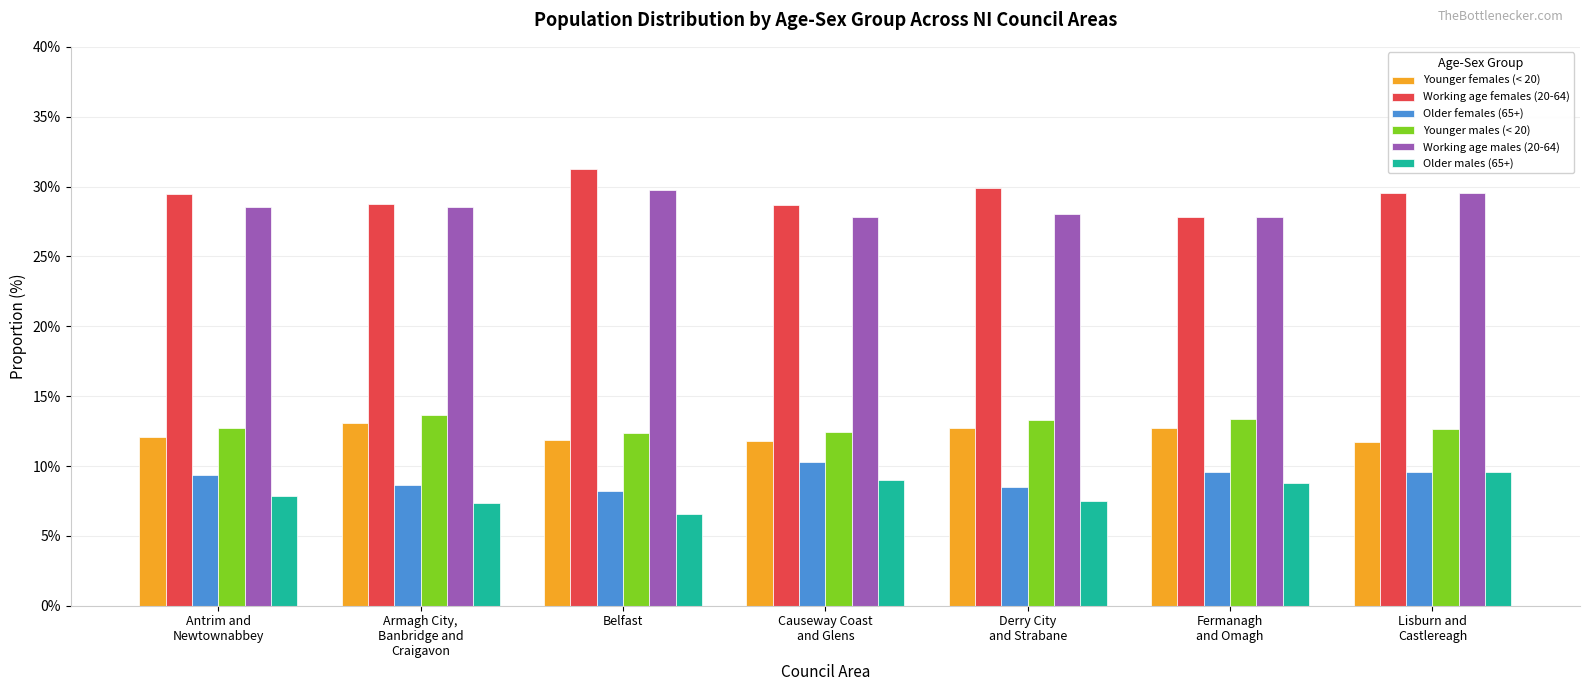

What is the difference between the highest and lowest values at Belfast?

24.7